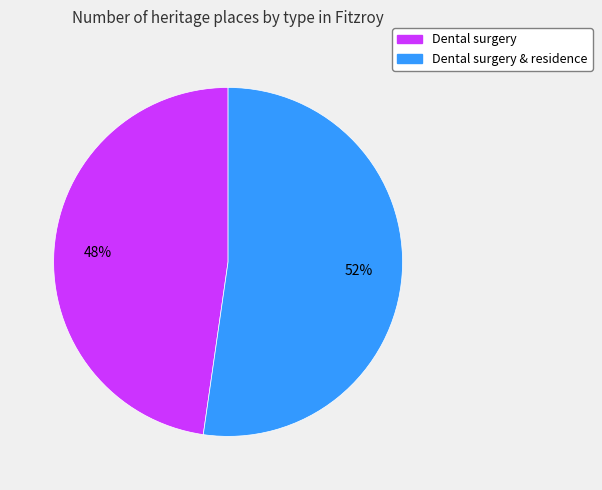

Is there a majority slice in this chart?

Yes